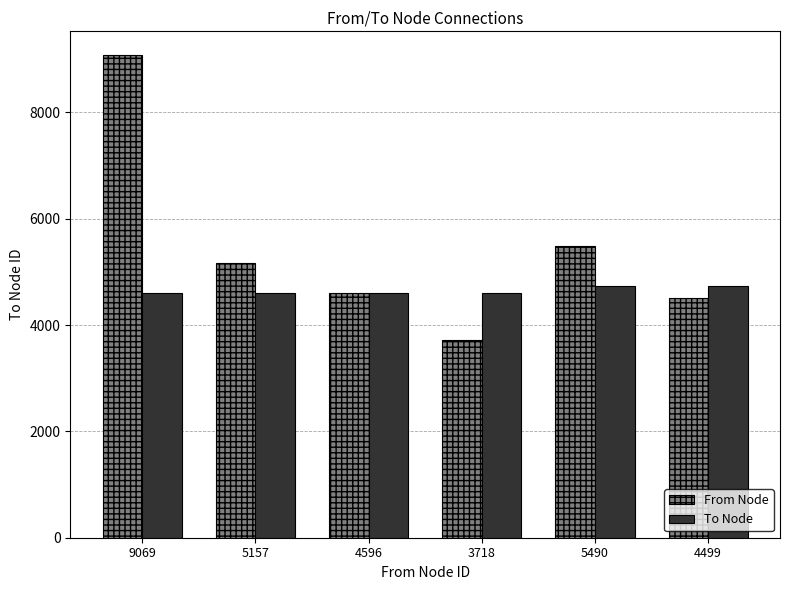

How many groups of bars are there?

6